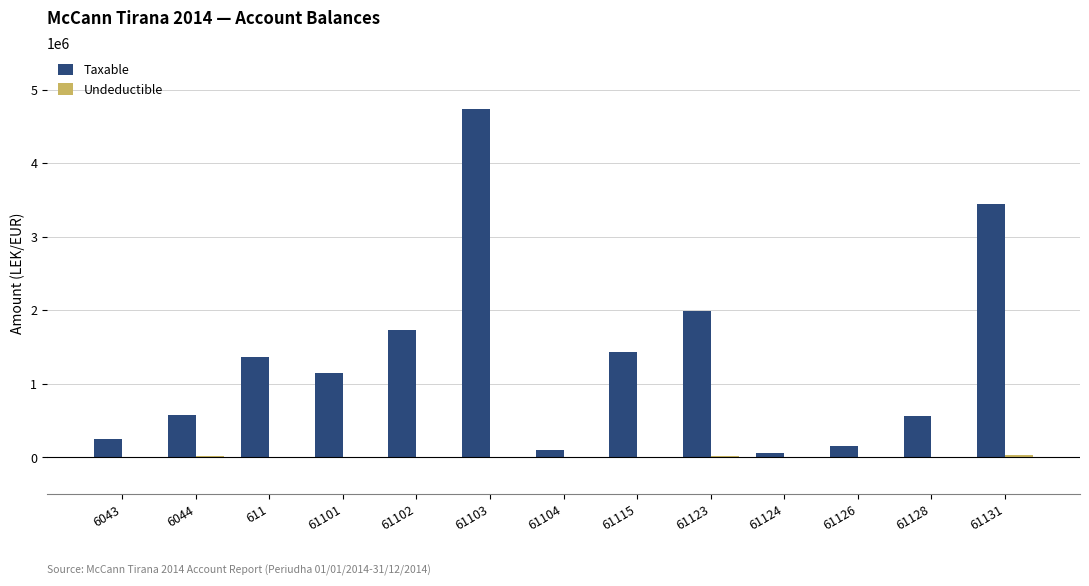

At which category is the sum across all series the highest?

61103